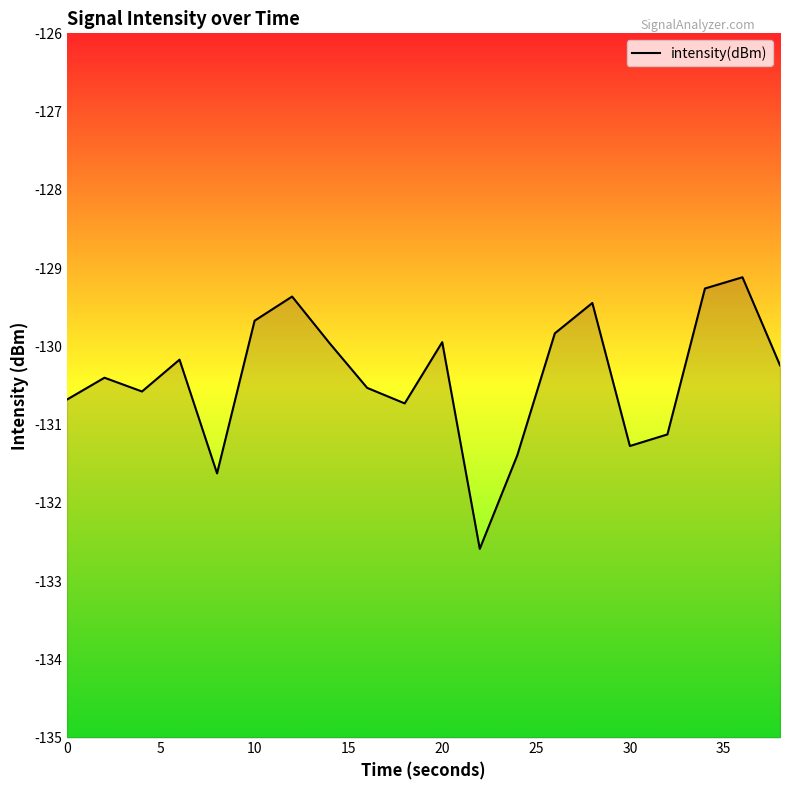

True or false: the data shows -129.7 at 10.

True